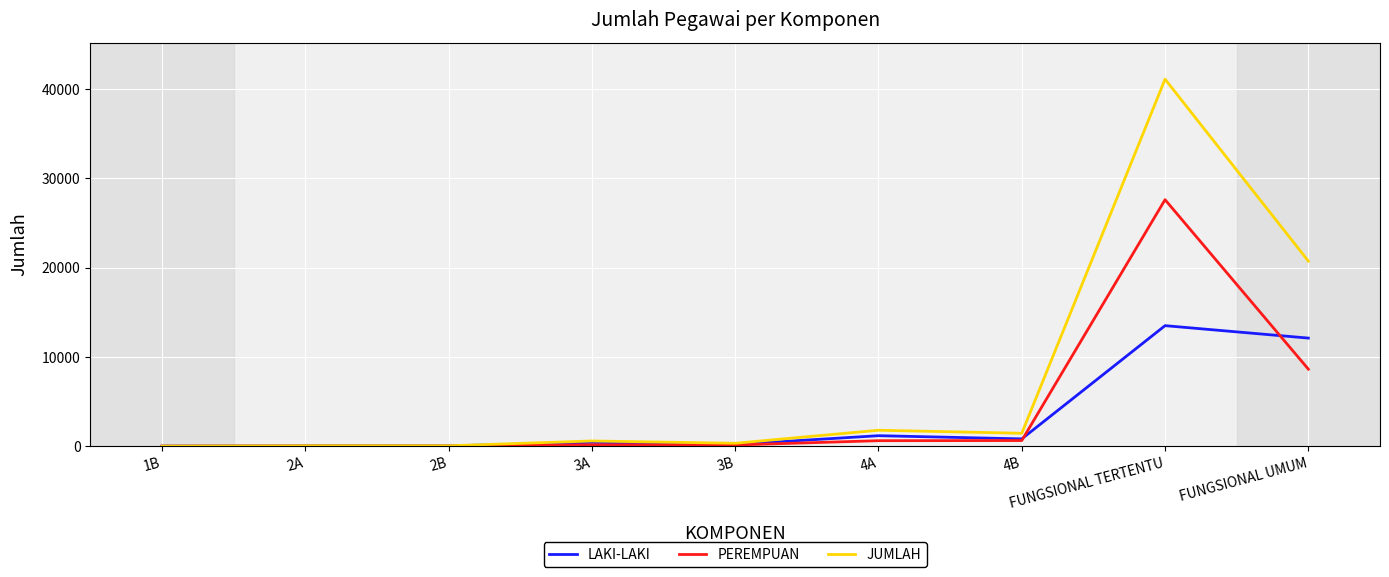

What is the average value of the LAKI-LAKI series?

3140